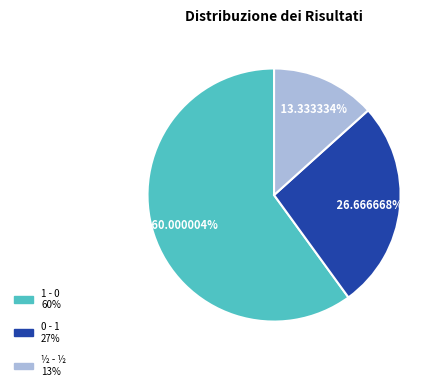

To the nearest percent, what portion does ½ - ½ represent?

13%